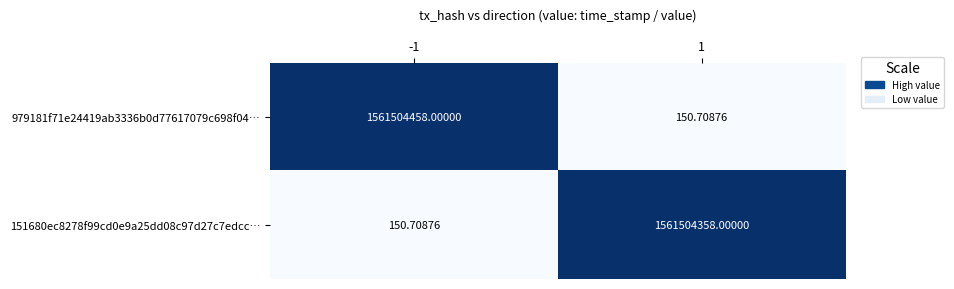

Count the number of data series in this chart.

2